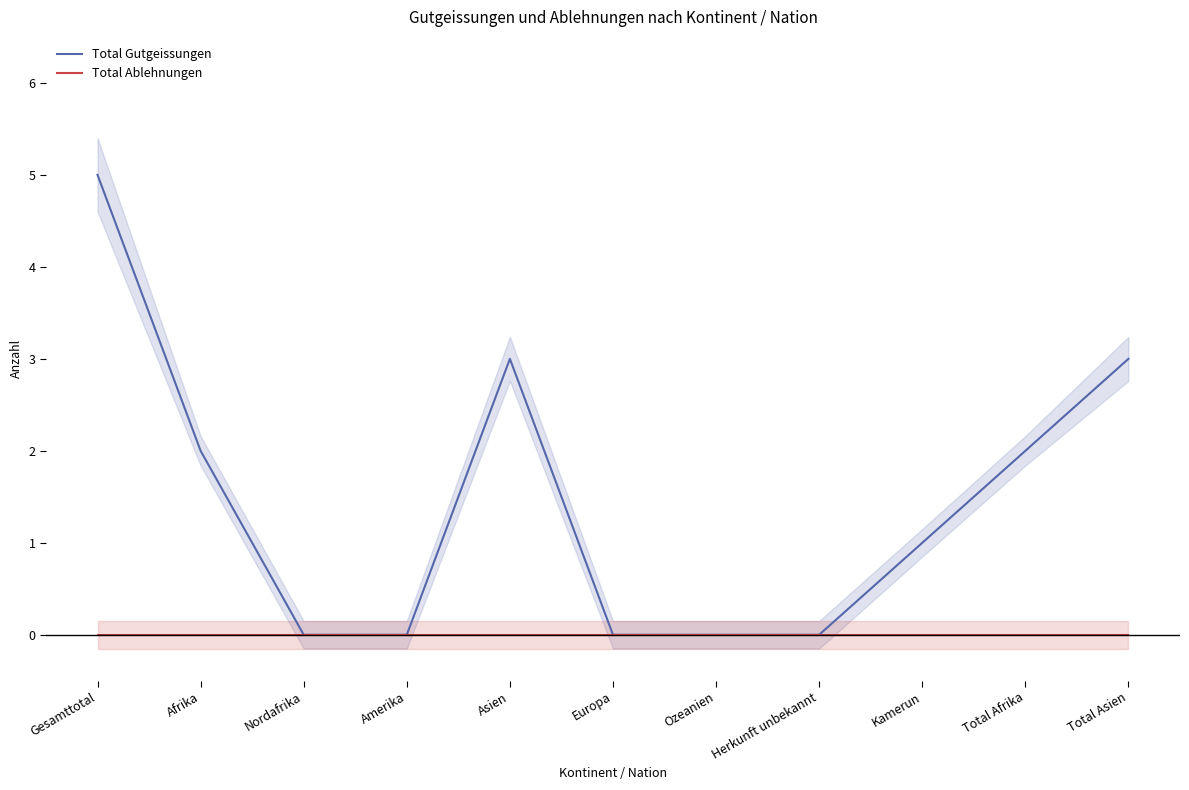

Reading left to right, what are all the values shown in this chart?

Total Gutgeissungen: Gesamttotal=5	Afrika=2	Nordafrika=0	Amerika=0	Asien=3	Europa=0	Ozeanien=0	Herkunft unbekannt=0	Kamerun=1	Total Afrika=2	Total Asien=3
Total Ablehnungen: Gesamttotal=0	Afrika=0	Nordafrika=0	Amerika=0	Asien=0	Europa=0	Ozeanien=0	Herkunft unbekannt=0	Kamerun=0	Total Afrika=0	Total Asien=0